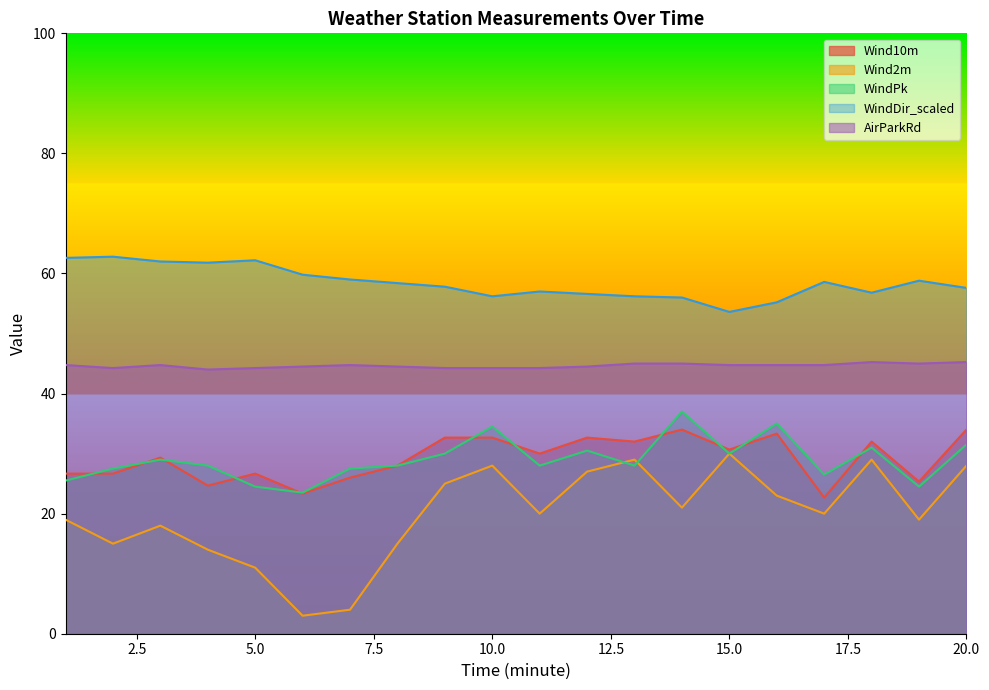

Where is the first local maximum for AirParkRd?

3